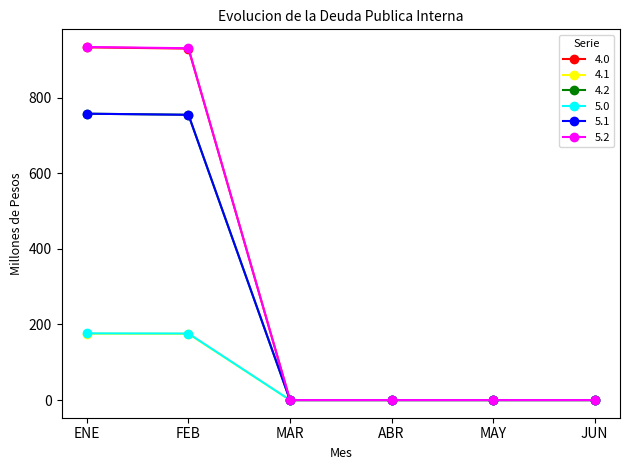

What is the average value of the 5.1 series?

252.1